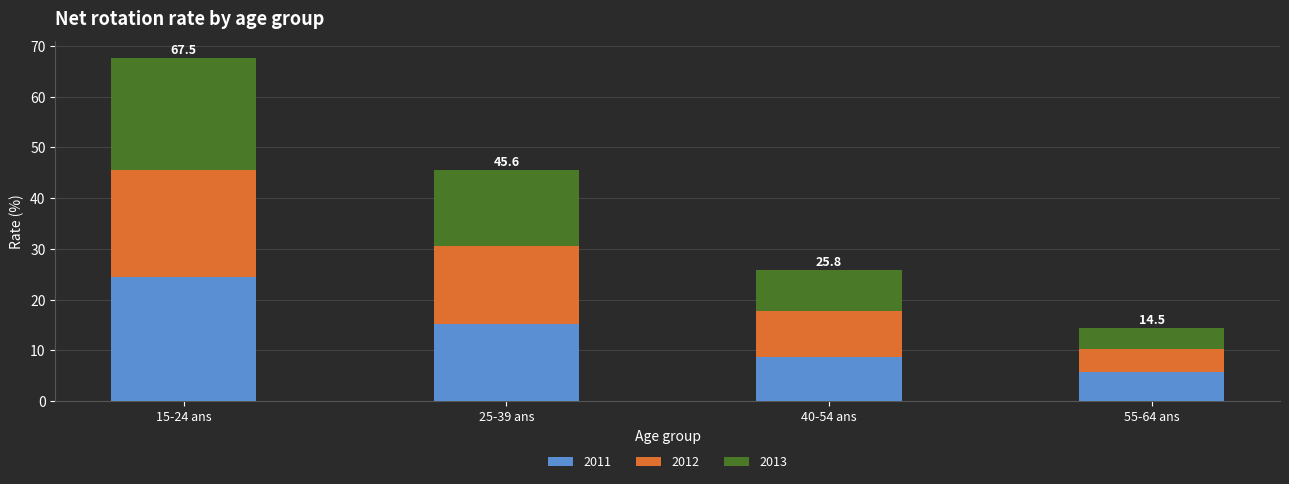

How many series are shown in this chart?

3